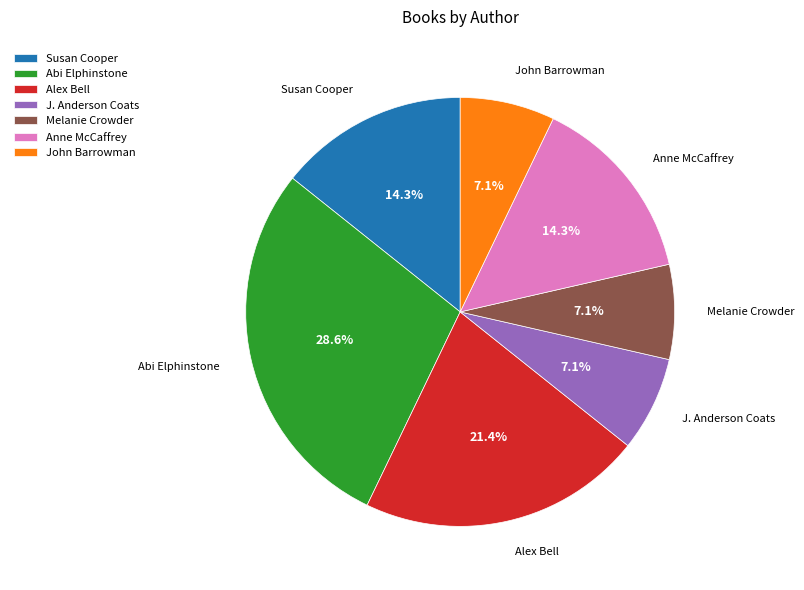

Is it true that Anne McCaffrey is 21% of the pie?

False